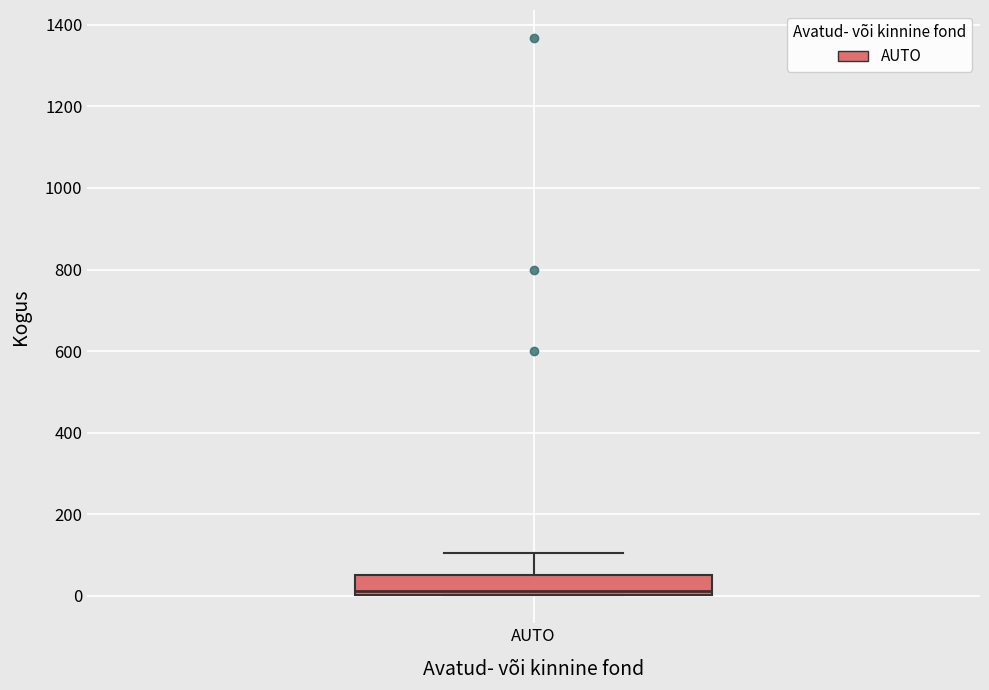

Read this box plot against the y-axis: the position of the median line, the range covered by the box, and the ends of both whiskers. The values are not printed on the chart, so give them approximately, as read against the axis.

median 20, box 0 to 60, whiskers 0 to 100